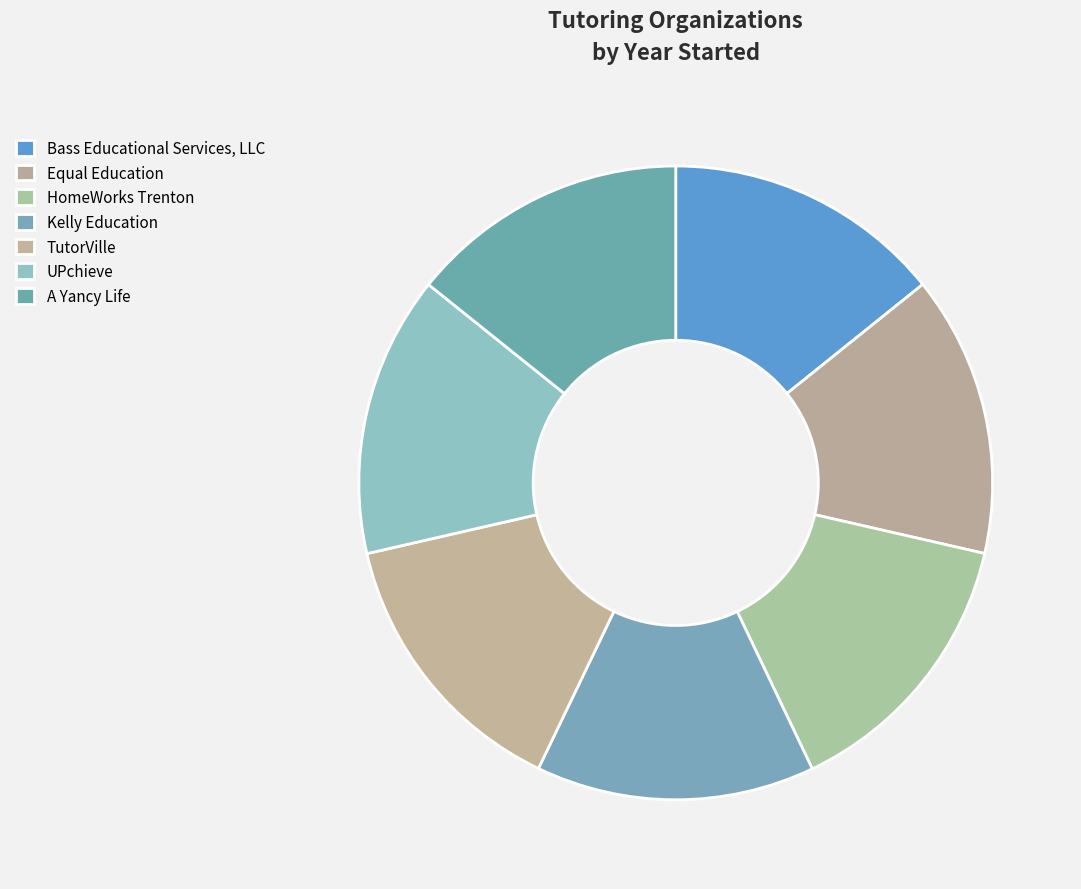

Approximately how many times larger is the value at HomeWorks Trenton compared to Kelly Education?

1.0